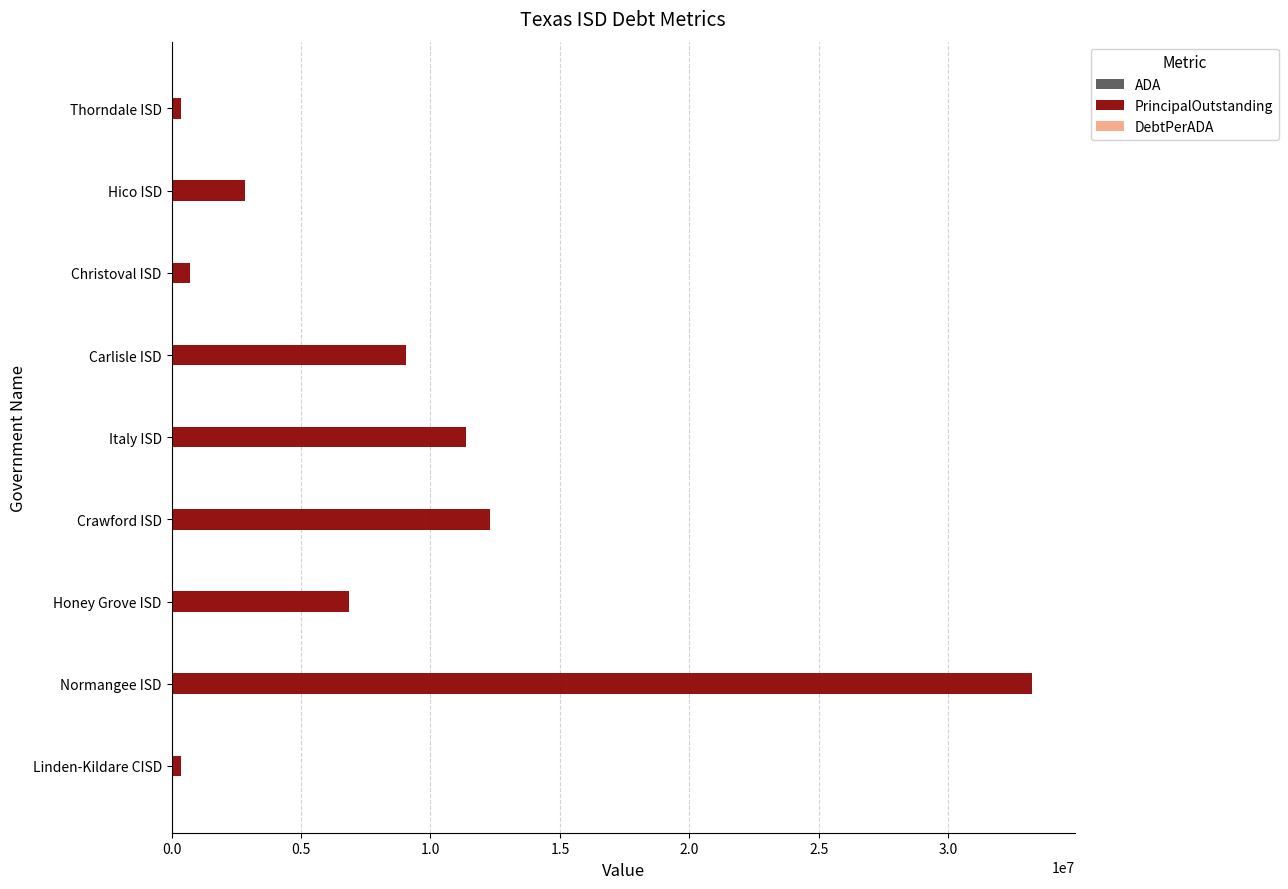

Which series has the largest total across all categories?

PrincipalOutstanding